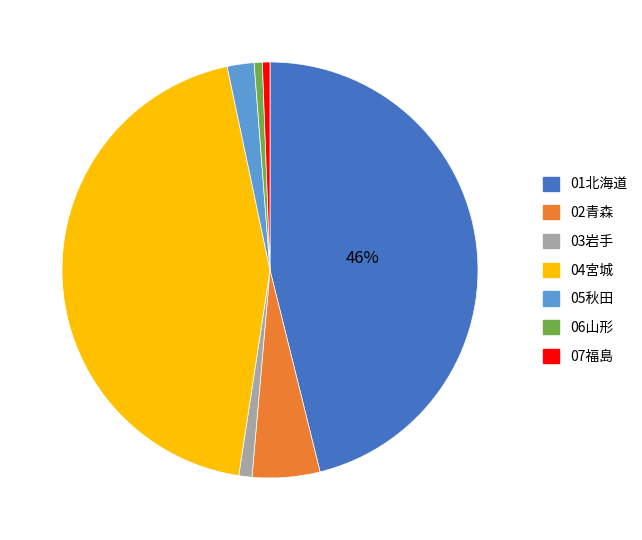

To the nearest percent, what is the average slice percentage?

14%